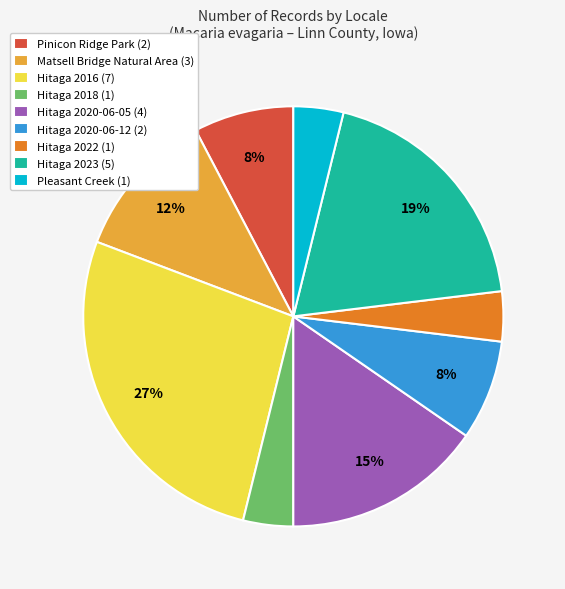

How many segments does this pie chart have?

9